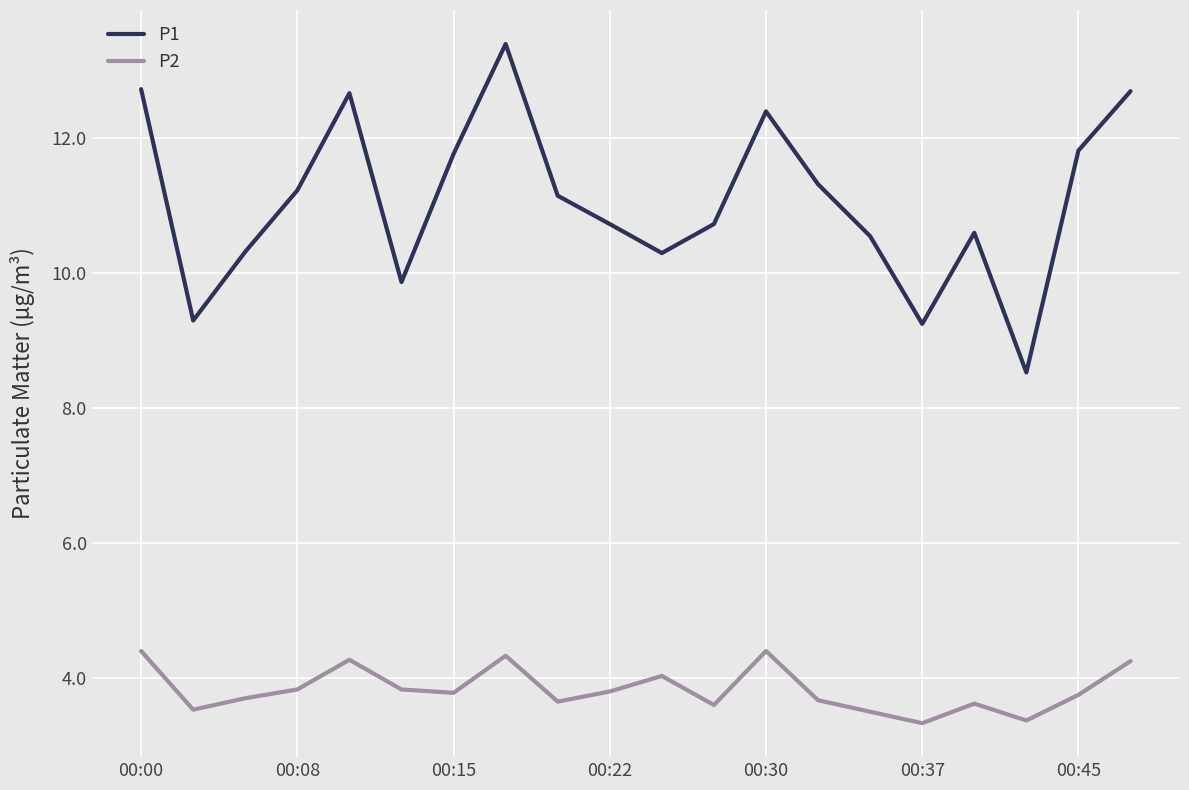

True or false: P2 has more than 0 interior local peaks.

True